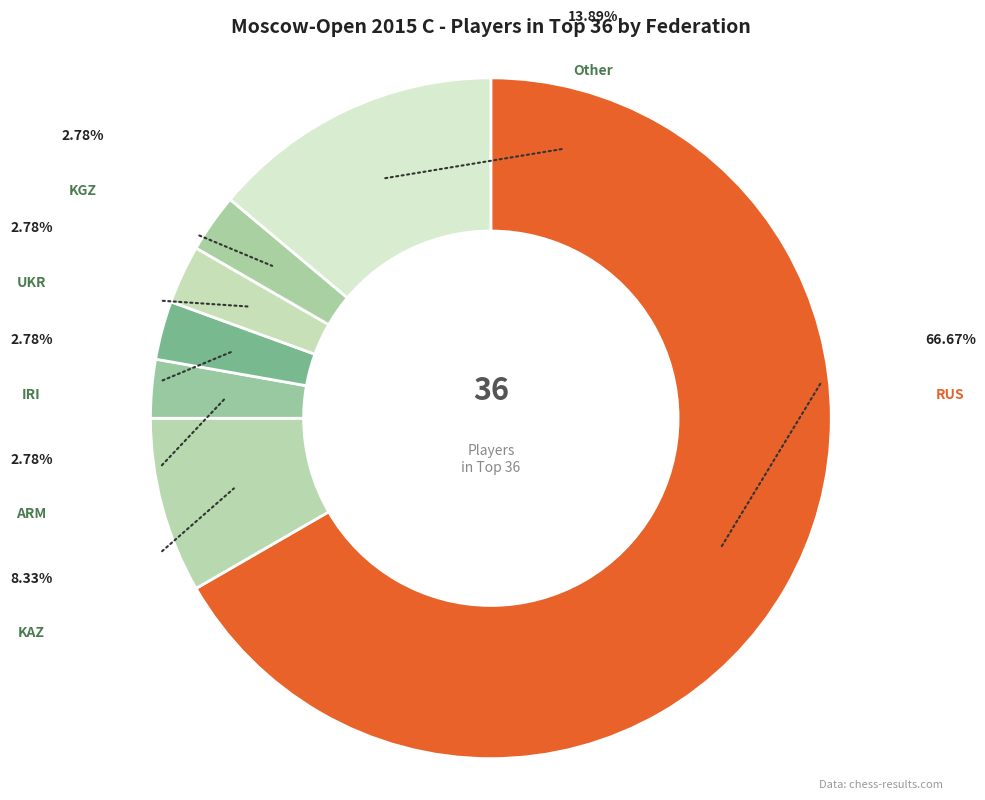

How many slices are in this pie chart?

7